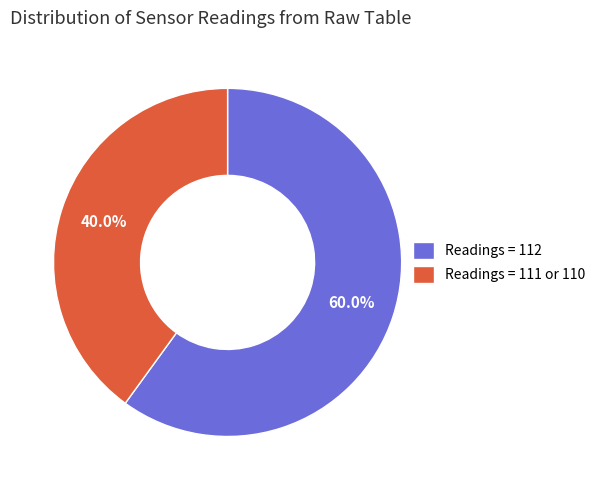

How many slices are in this pie chart?

2